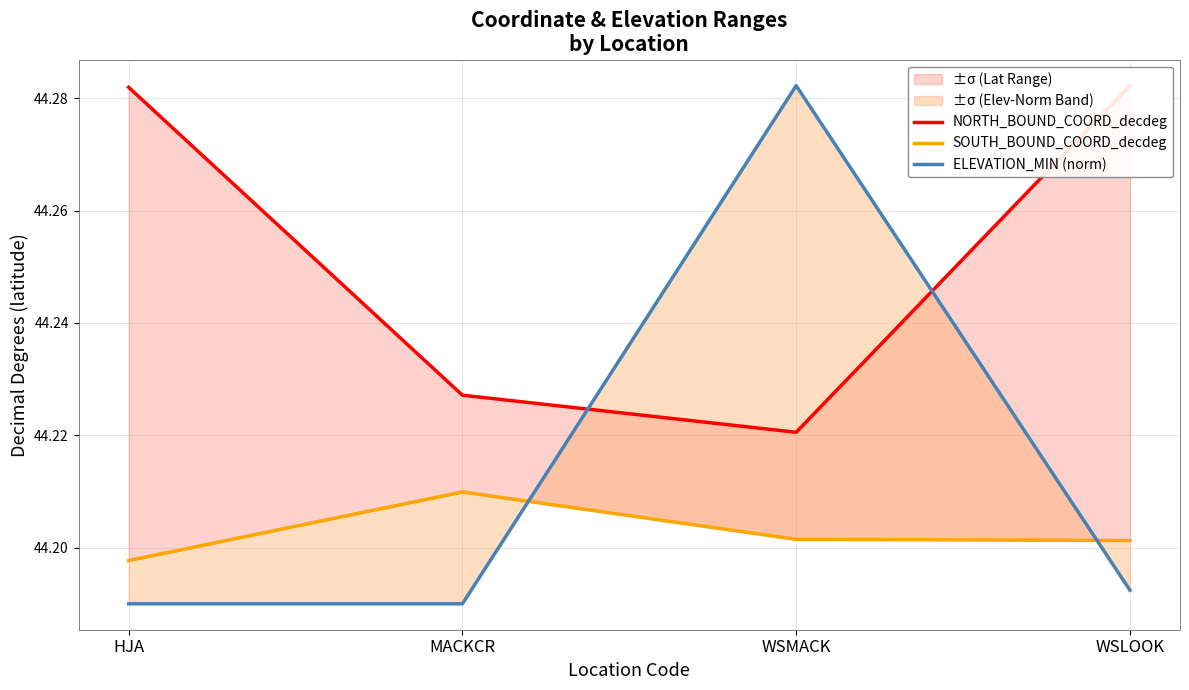

What is the label of the 4th point from the left?

WSLOOK